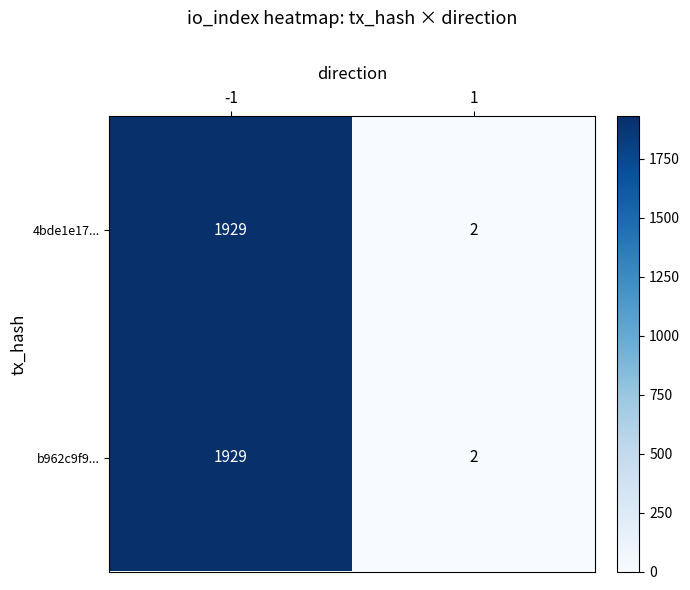

Which label corresponds to the largest value in the chart?

-1